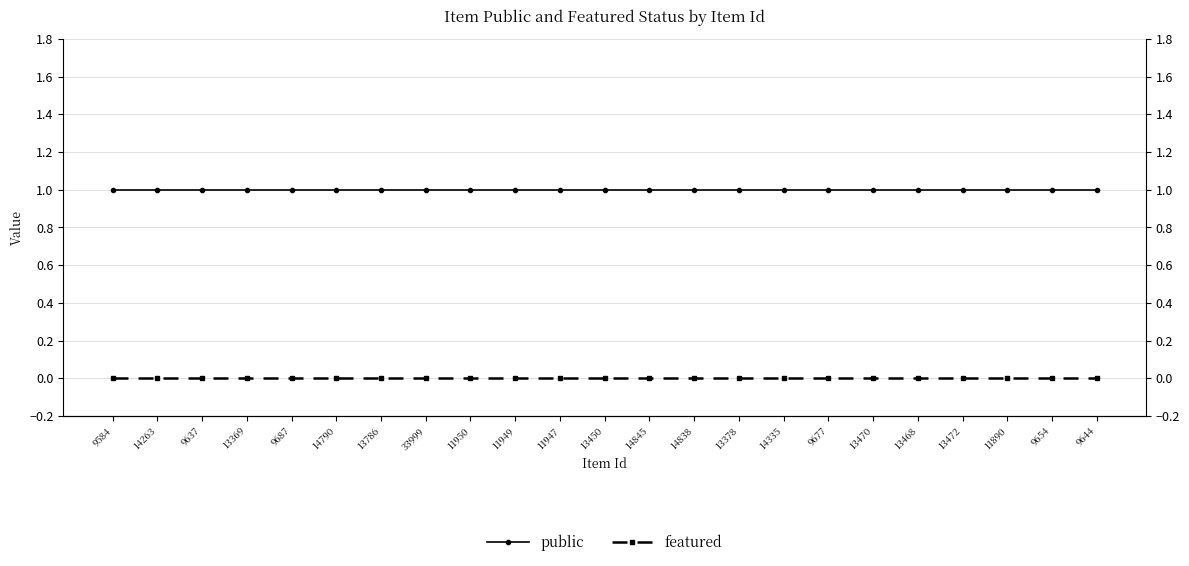

Which series has the largest range (max minus min)?

public